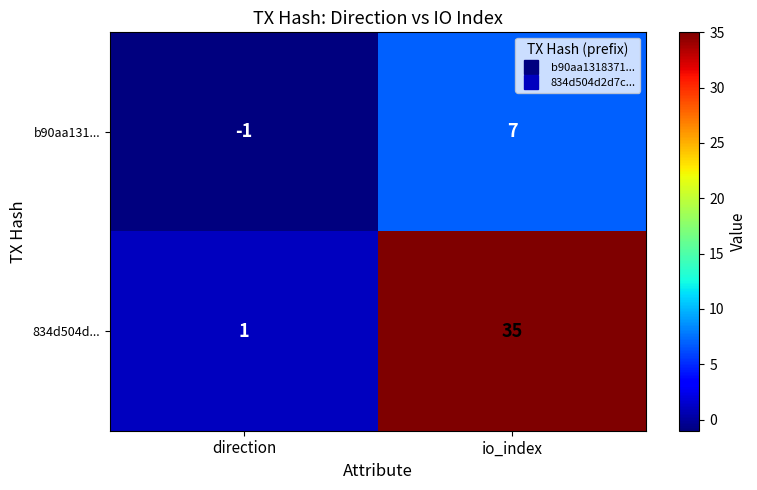

Which series has the largest total across all categories?

834d504d...